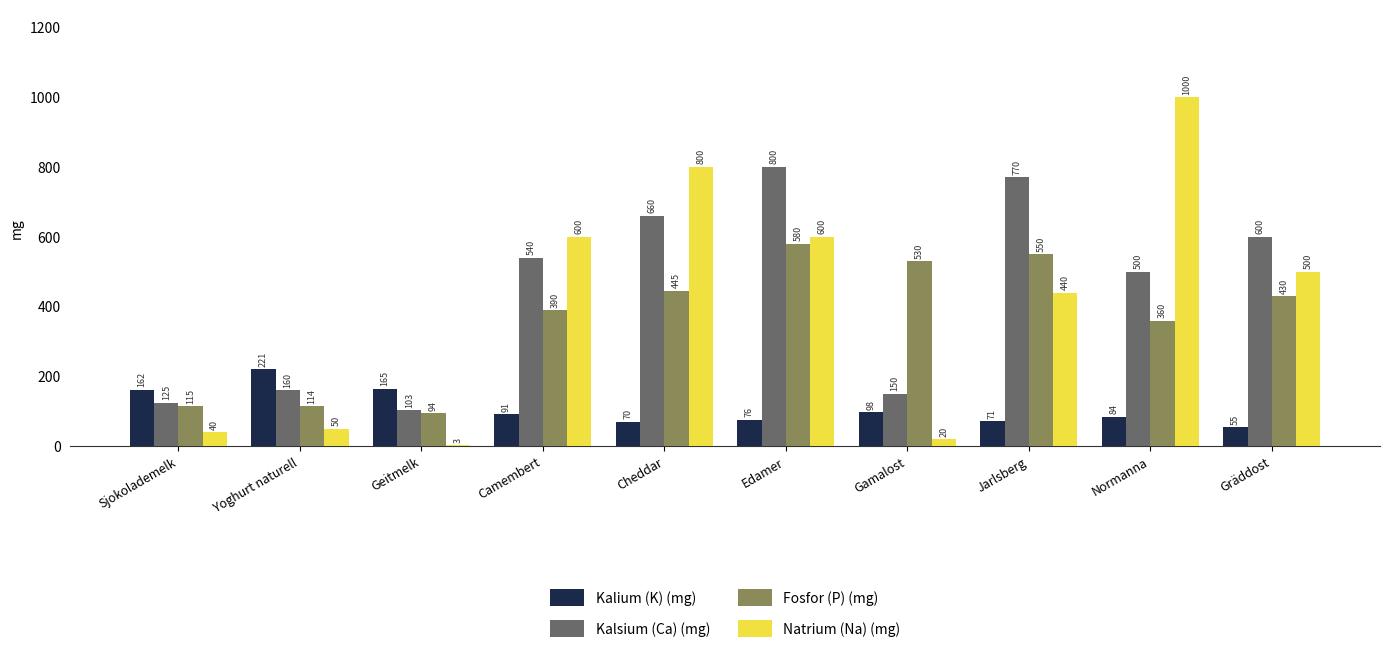

What value does the Fosfor (P) (mg) series have at Cheddar, to the nearest 50?

450